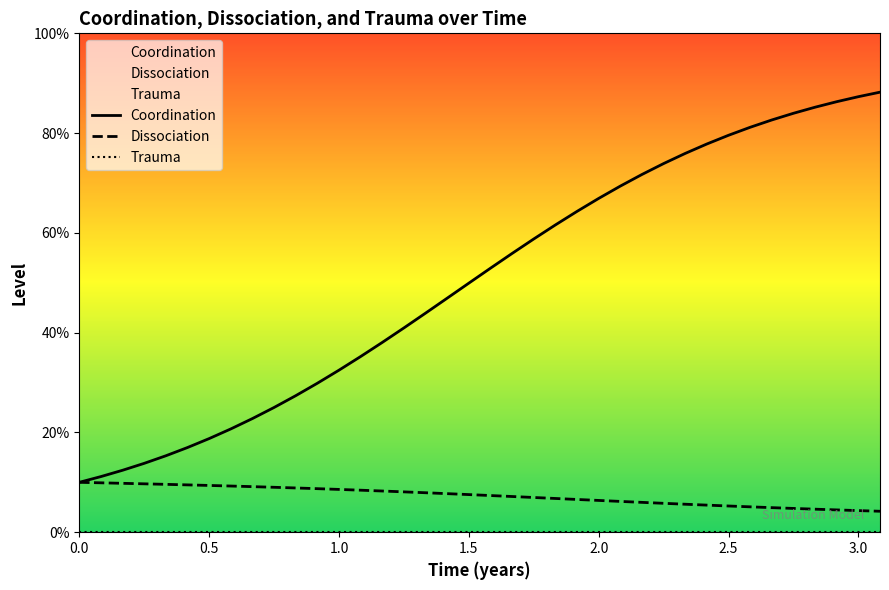

The Dissociation series shows 0.1 at 23. True or false?

False